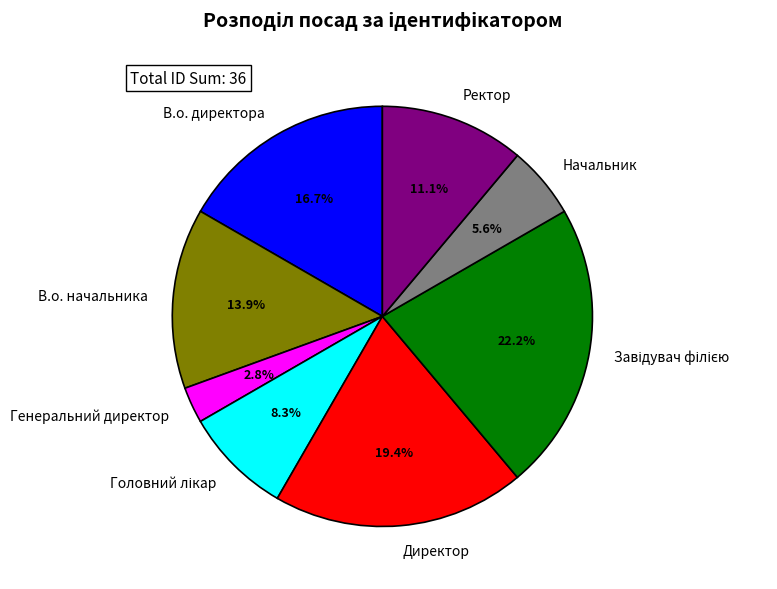

The В.о. директора slice represents 17% of the pie. True or false?

True